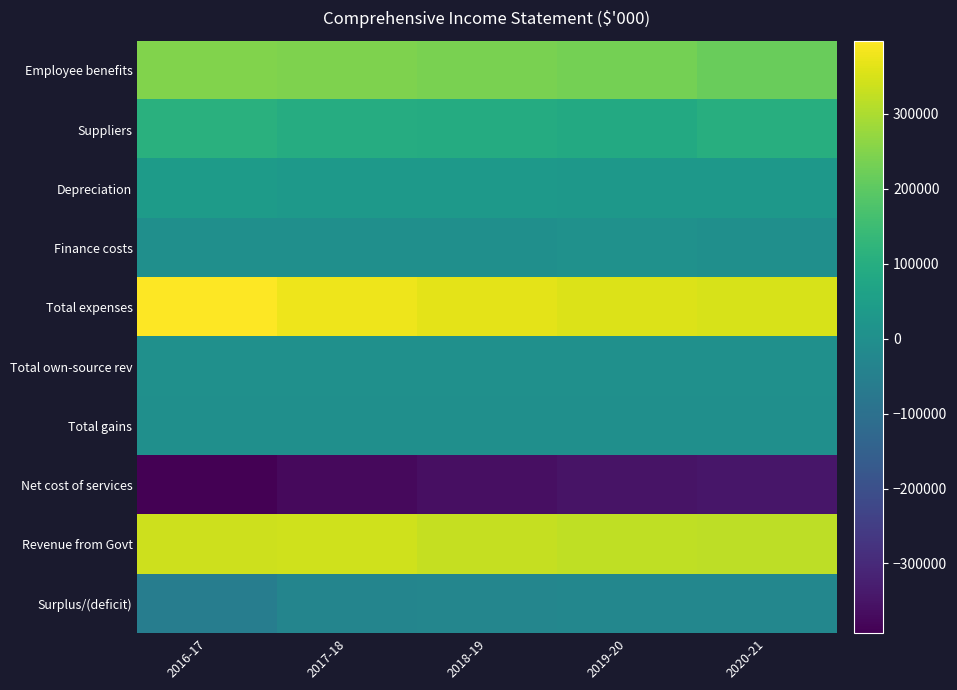

Between 2017-18 and 2019-20, which series saw the biggest shift?

Net cost of services